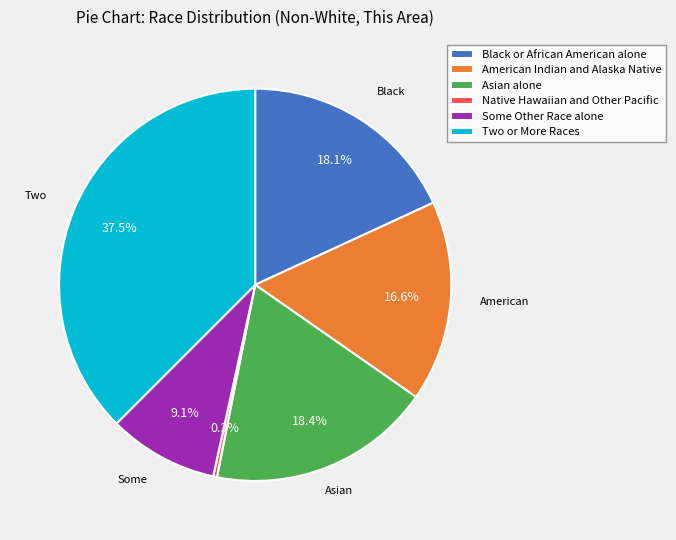

Is the sum of Two or More Races and Black or African American alone greater than half?

Yes